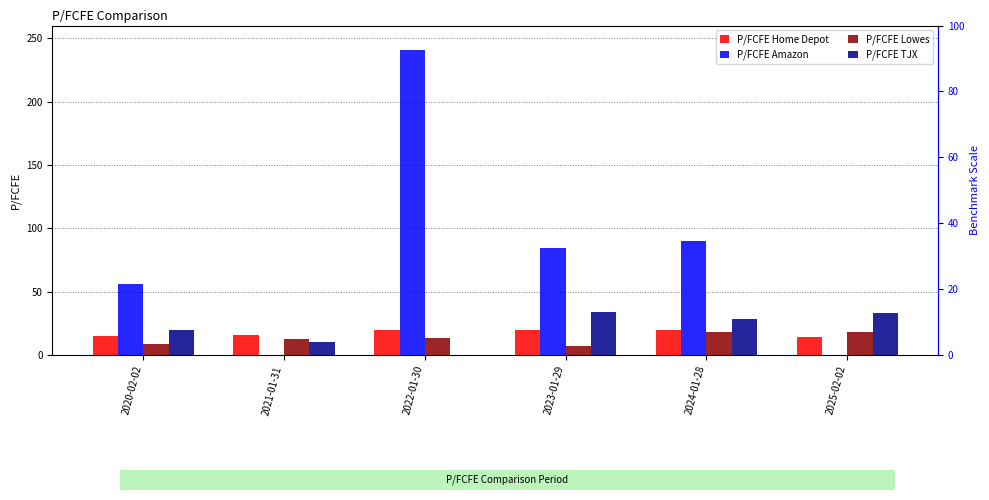

True or false: P/FCFE Home Depot has a value of 13.9 at 2025-02-02.

True